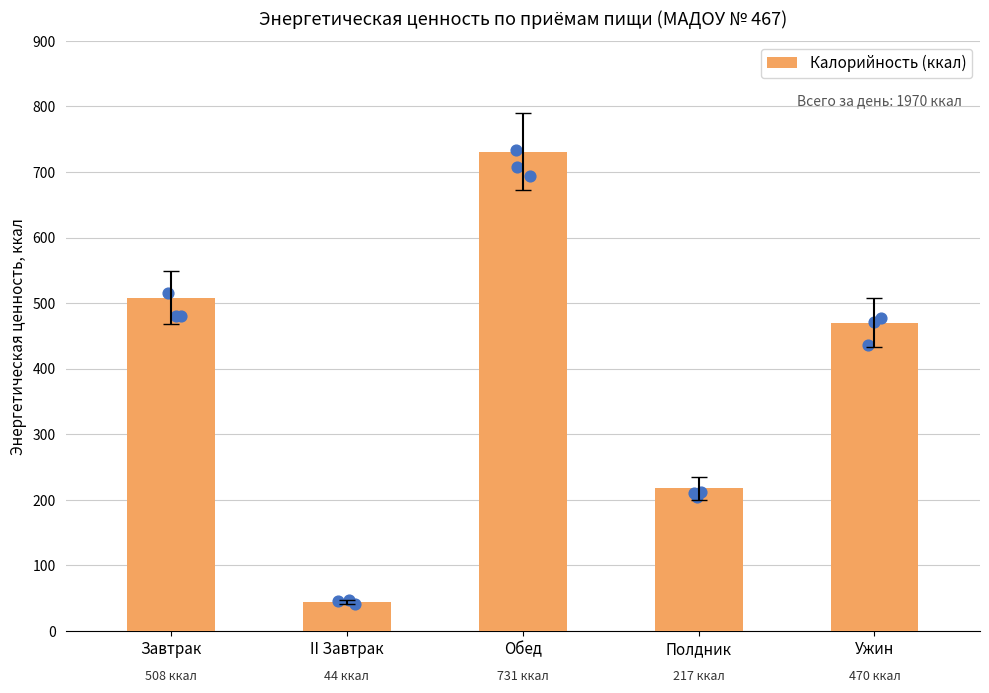

What is the change in value from Полдник to Ужин?

+253